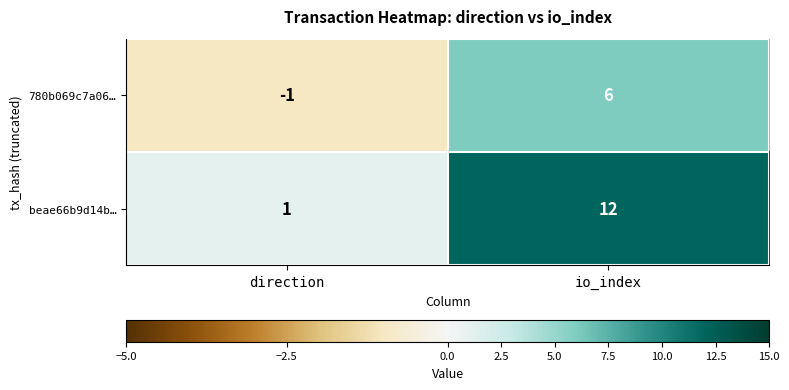

What is the spread (max minus min) of values at io_index?

6